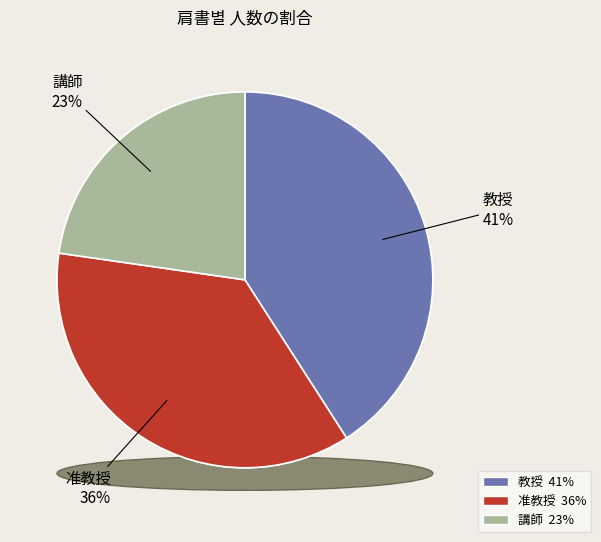

To the nearest percent, what is the average slice percentage?

33%